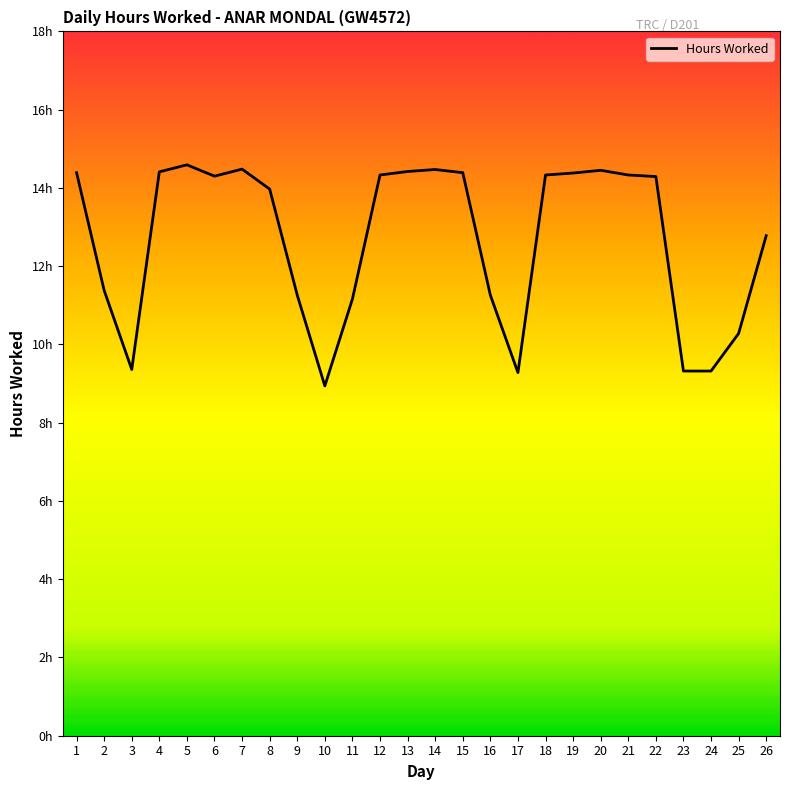

Is it true that the value at 20 is 14.4?

True